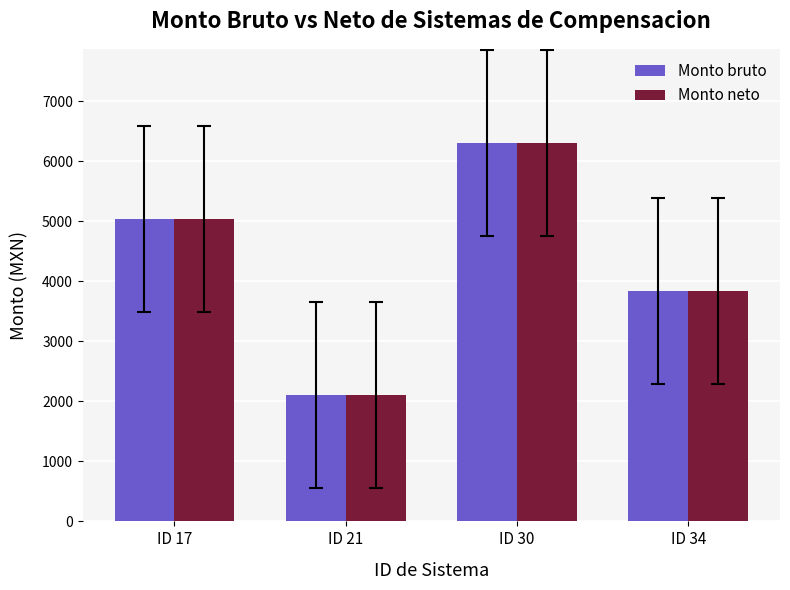

At which label does Monto bruto reach its peak?

ID 30